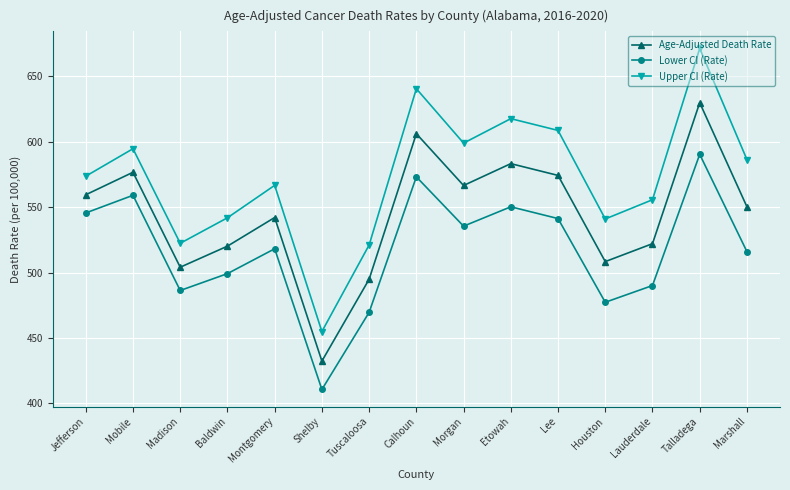

What is the approximate value of Upper CI (Rate) at Talladega?

671.4